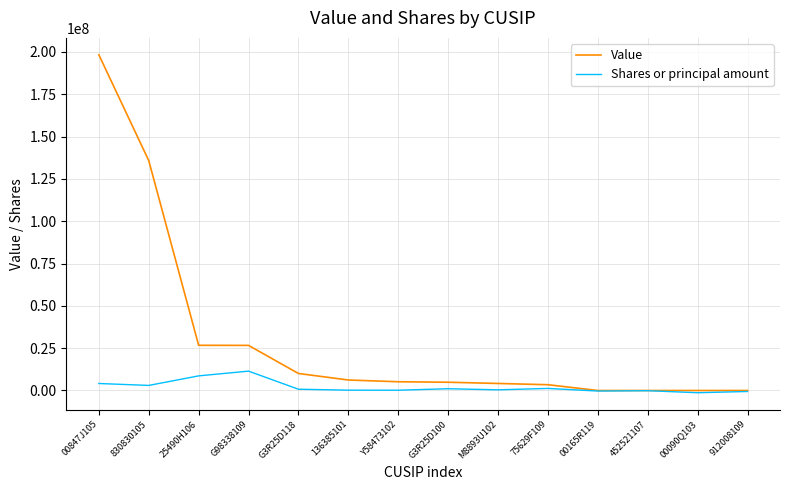

How many series are shown in this chart?

2